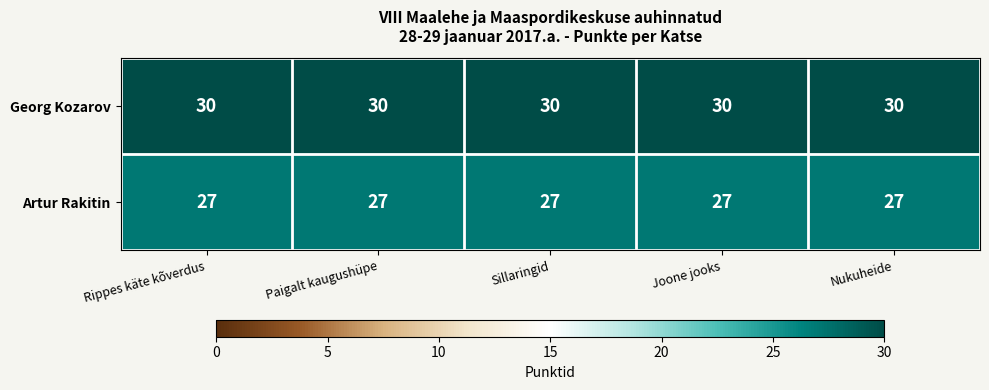

What is the maximum value for Artur Rakitin?

27